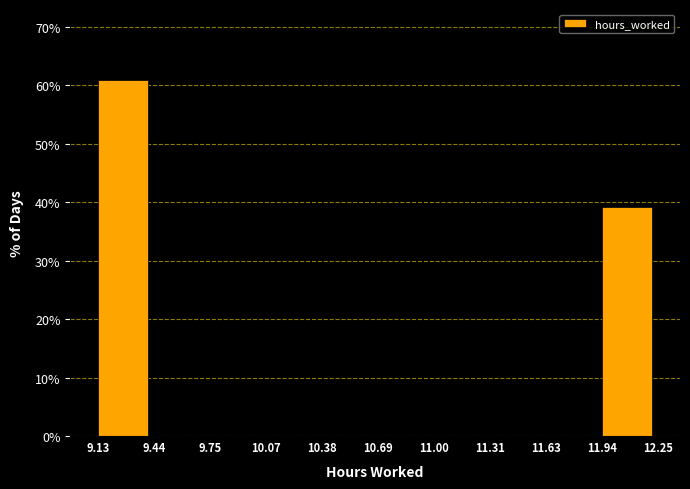

Reading left to right, list every bar in this chart as the range it spans on the x-axis followed by its height. The values are not printed on the chart, so give them approximately, as read against the axis.

9.13 to 9.44: 61
9.44 to 9.75: 0
9.75 to 10.07: 0
10.07 to 10.38: 0
10.38 to 10.69: 0
10.69 to 11.00: 0
11.00 to 11.31: 0
11.31 to 11.63: 0
11.63 to 11.94: 0
11.94 to 12.25: 39